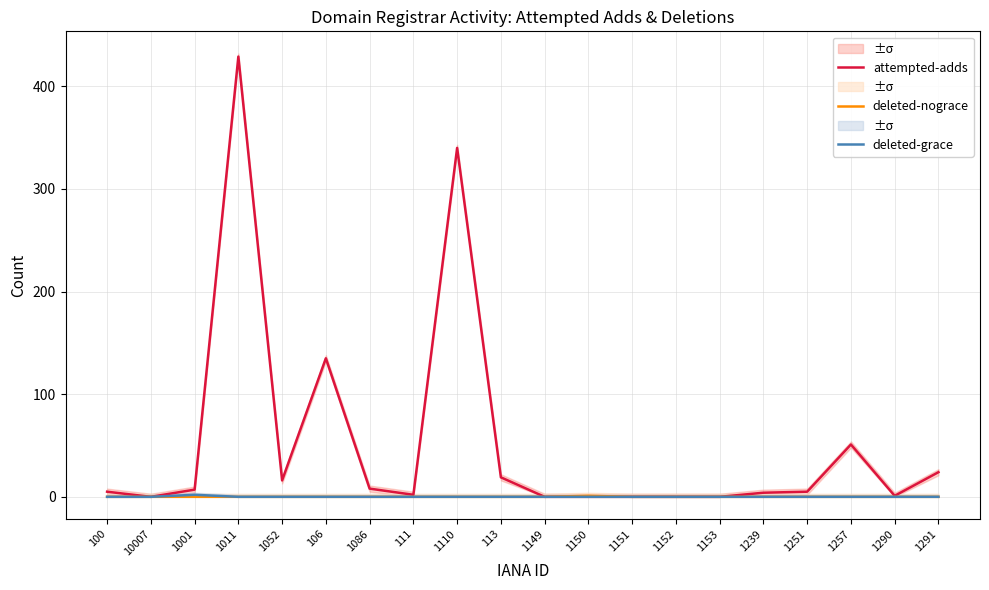

What is the sum of the deleted-grace values at 1291 and 1001?

2